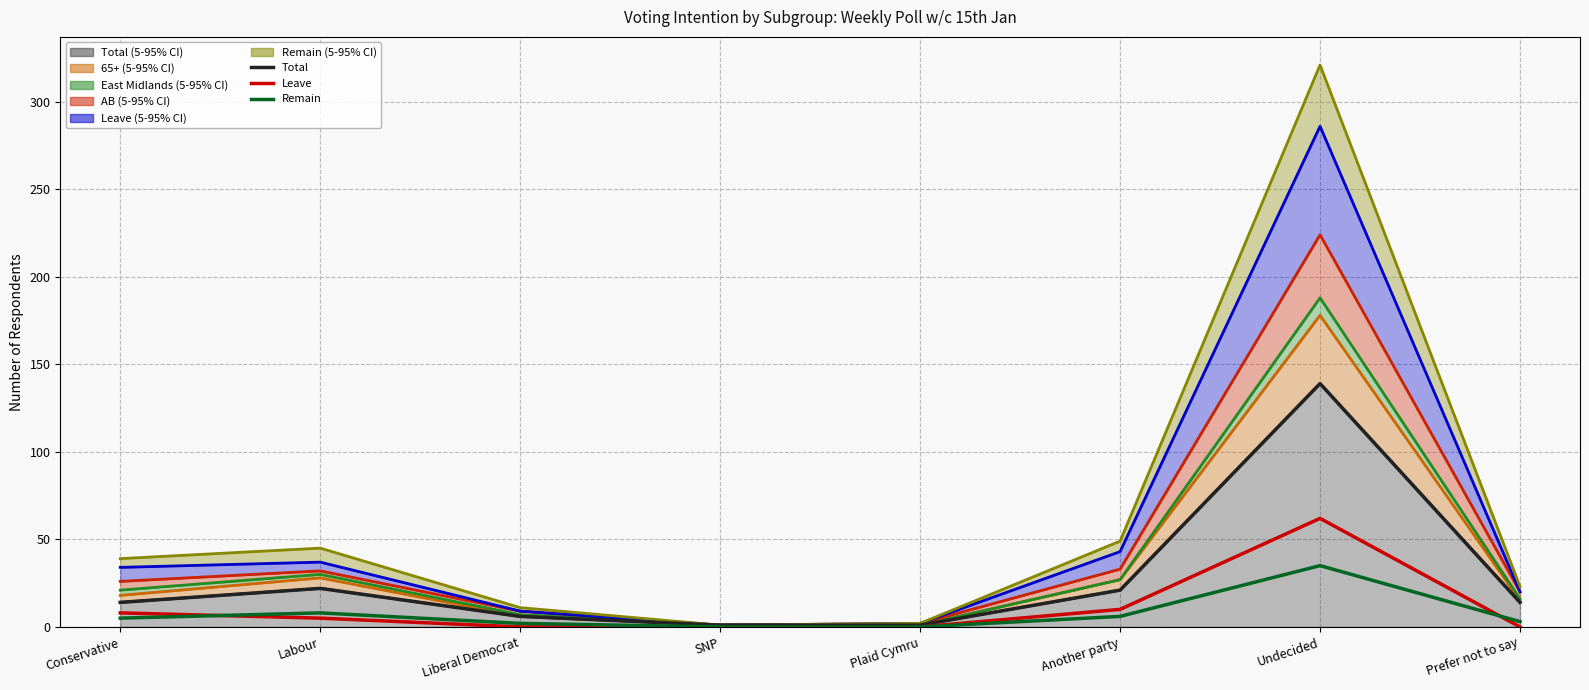

Rank the series by their average value, from highest to lowest.

Total (line), Leave (line), Remain (line)